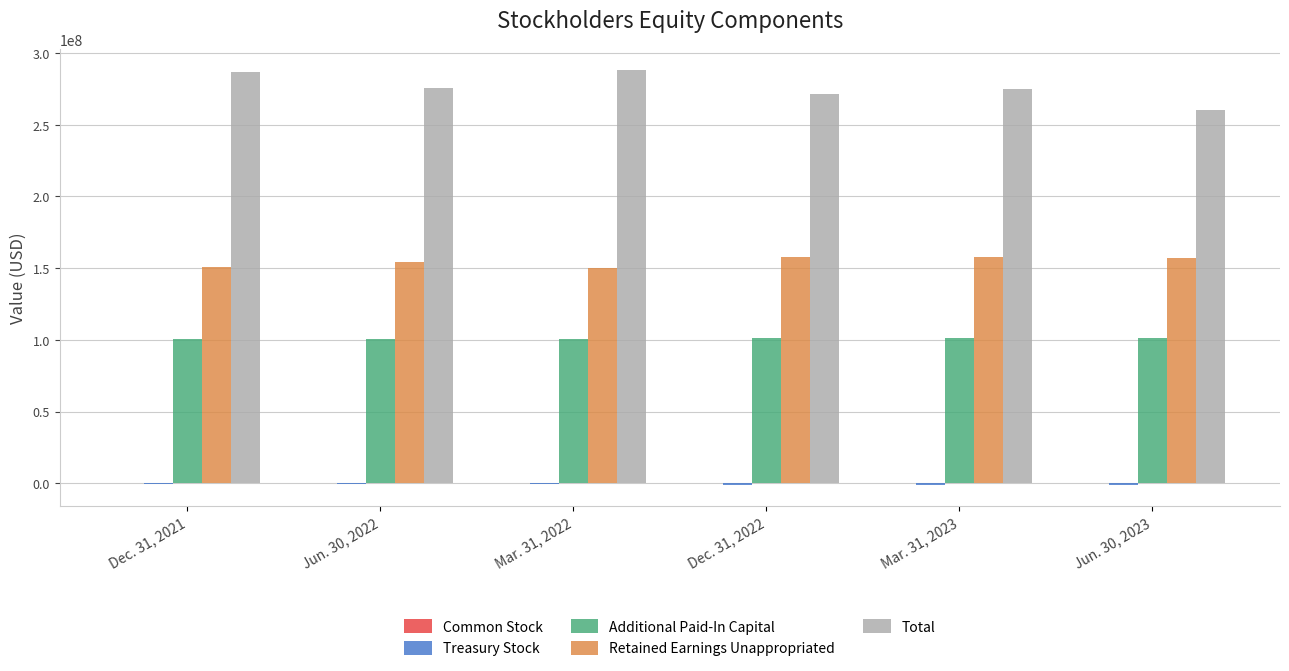

Count the number of data series in this chart.

5